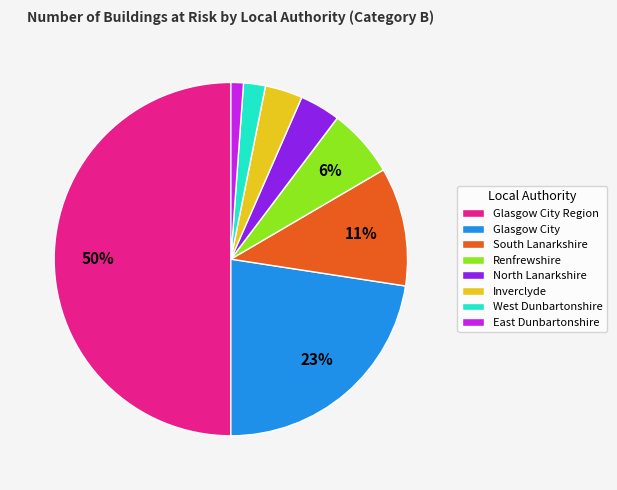

Which slice is the largest?

Glasgow City Region